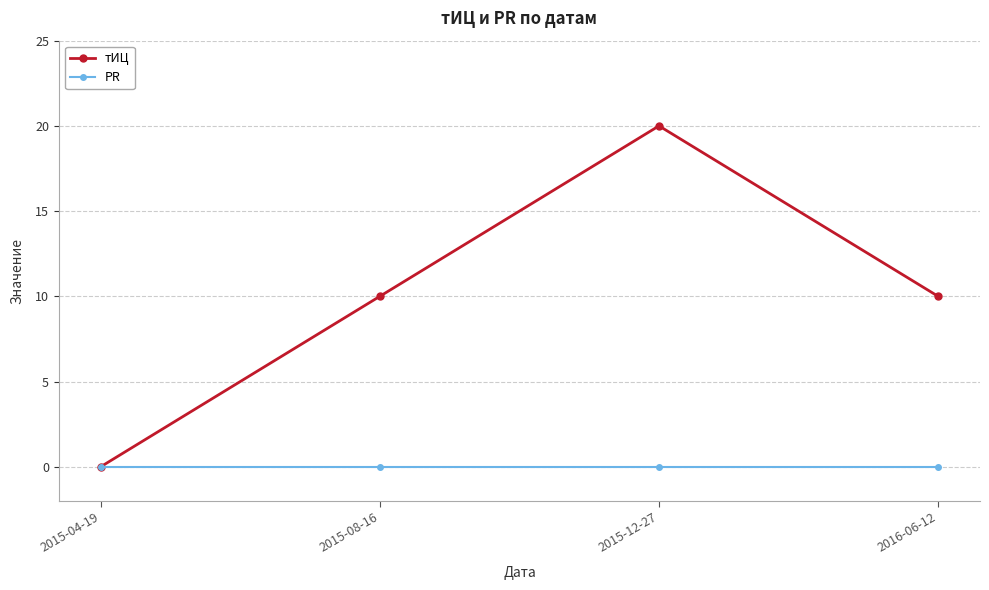

True or false: тИЦ has more than 0 points higher than both neighbors.

True